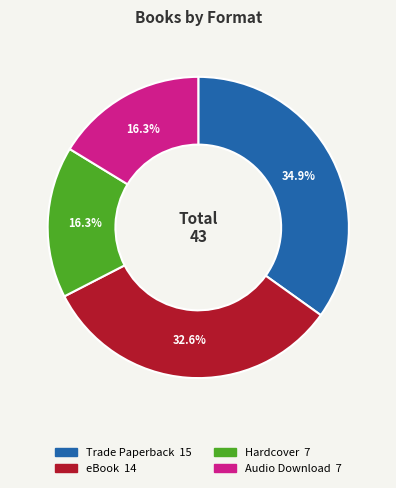

True or false: Hardcover accounts for 16% of the total.

True